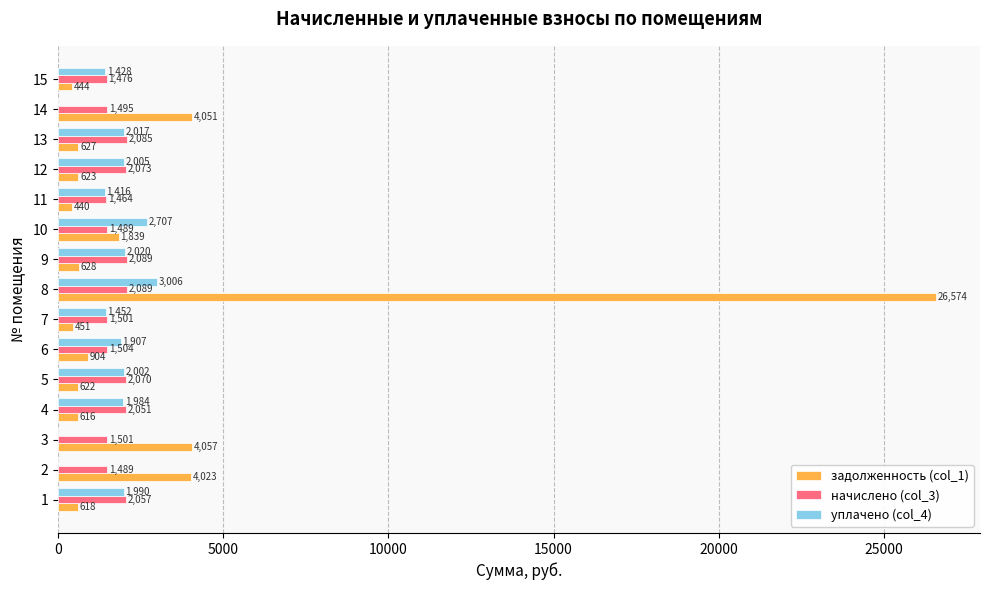

What is the spread (max minus min) of values at 11?

1024.0